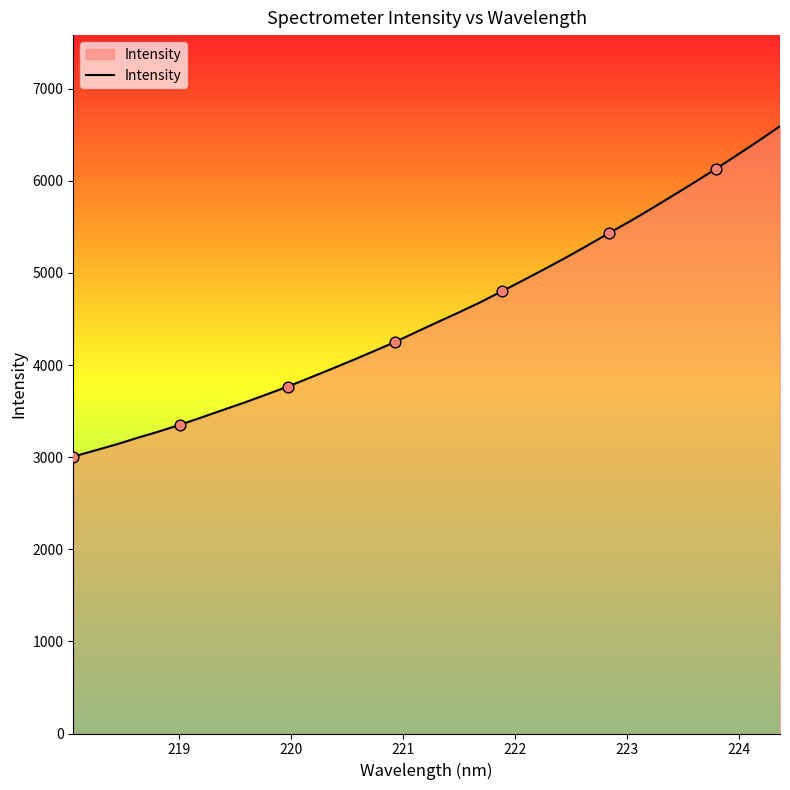

What is the greatest value displayed?

6592.4